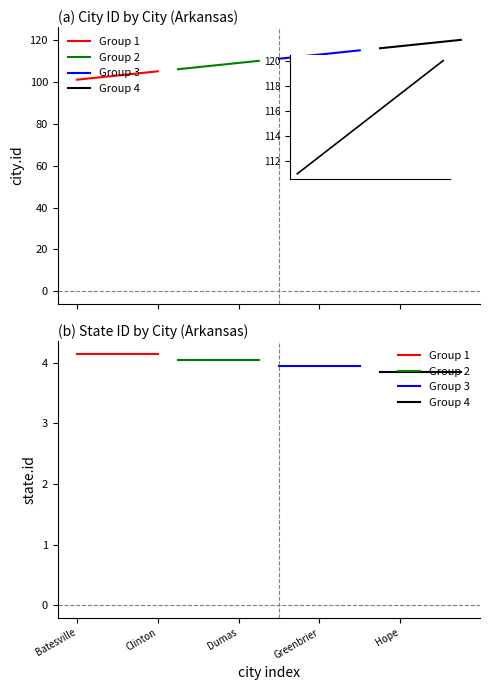

True or false: Group 1 has more than 0 points higher than both neighbors.

False